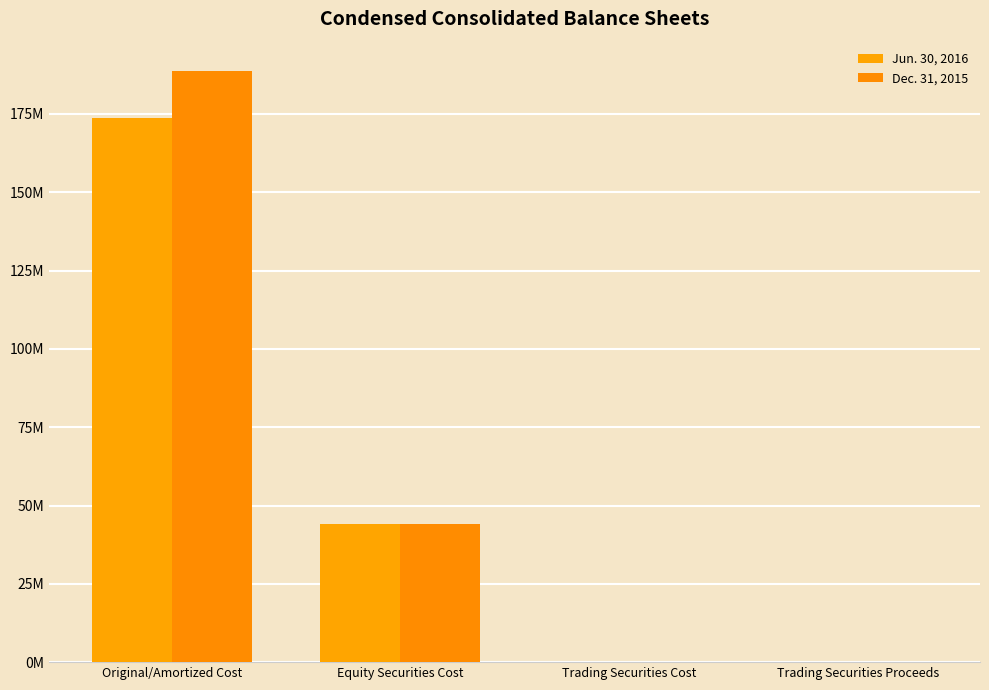

What is the total value across all series at Equity Securities Cost?

88202667